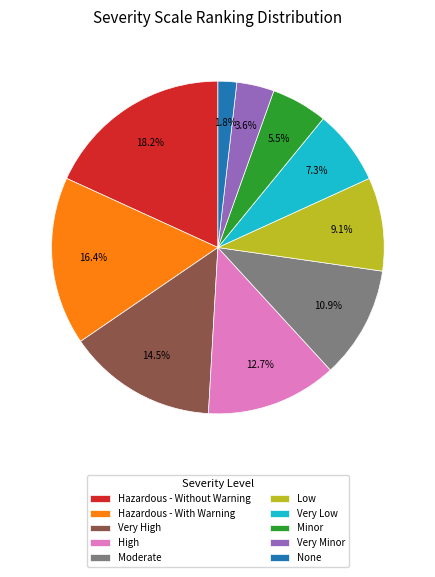

What is the total percentage of High and Minor?

18.2%